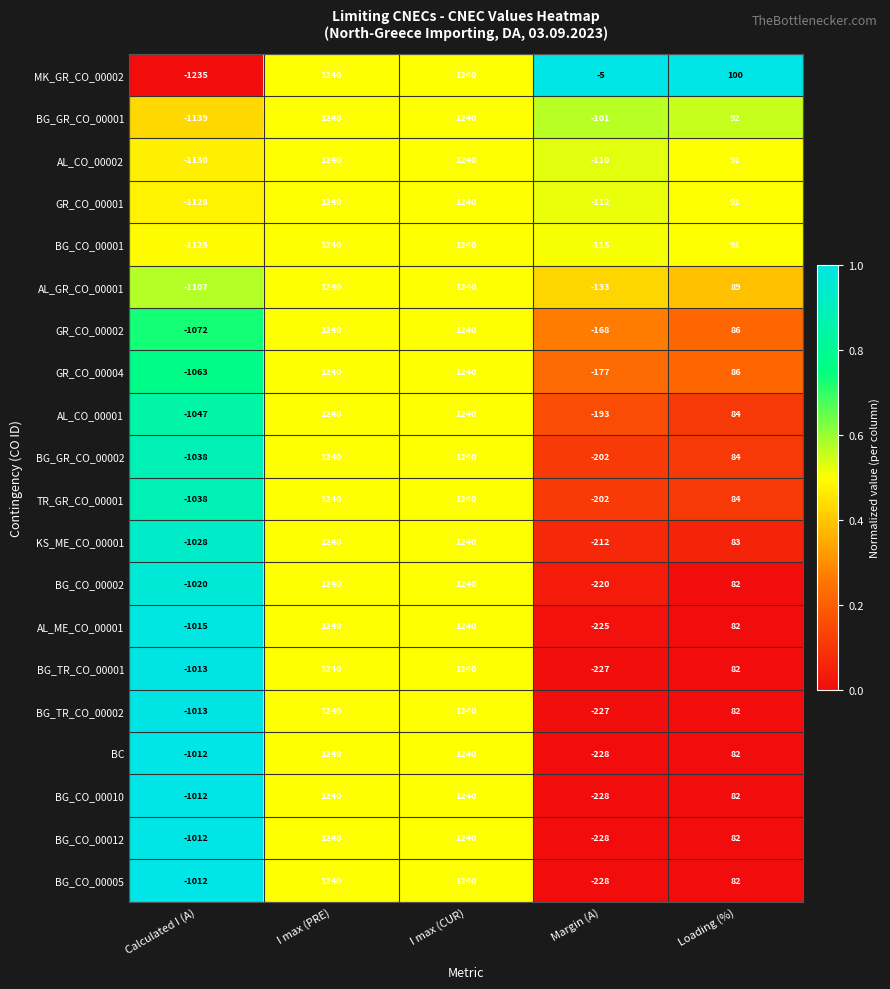

At how many categories does at least one series exceed 0?

3